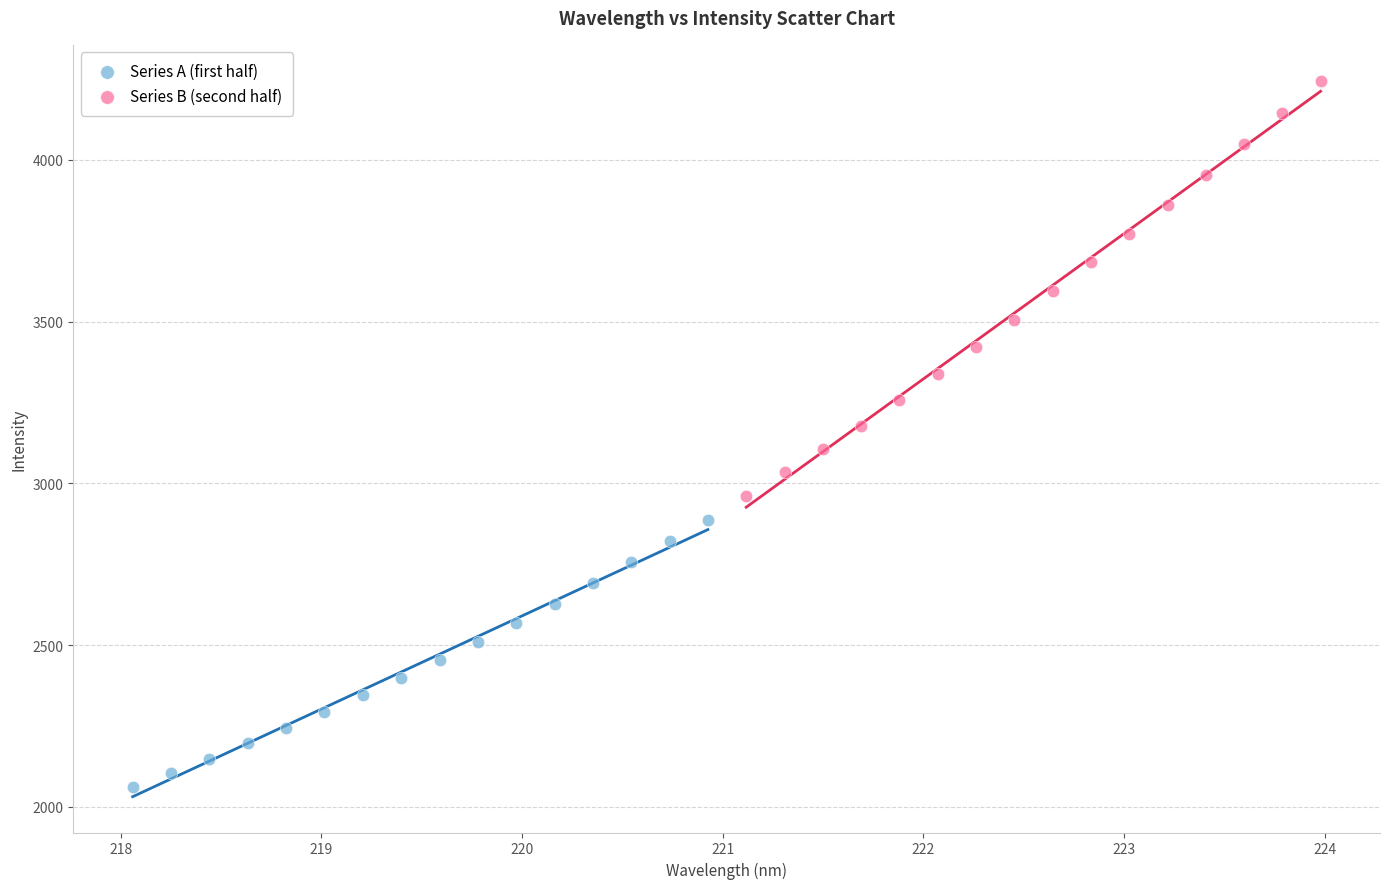

Which series contains the lowest Y value?

Series A (first half)